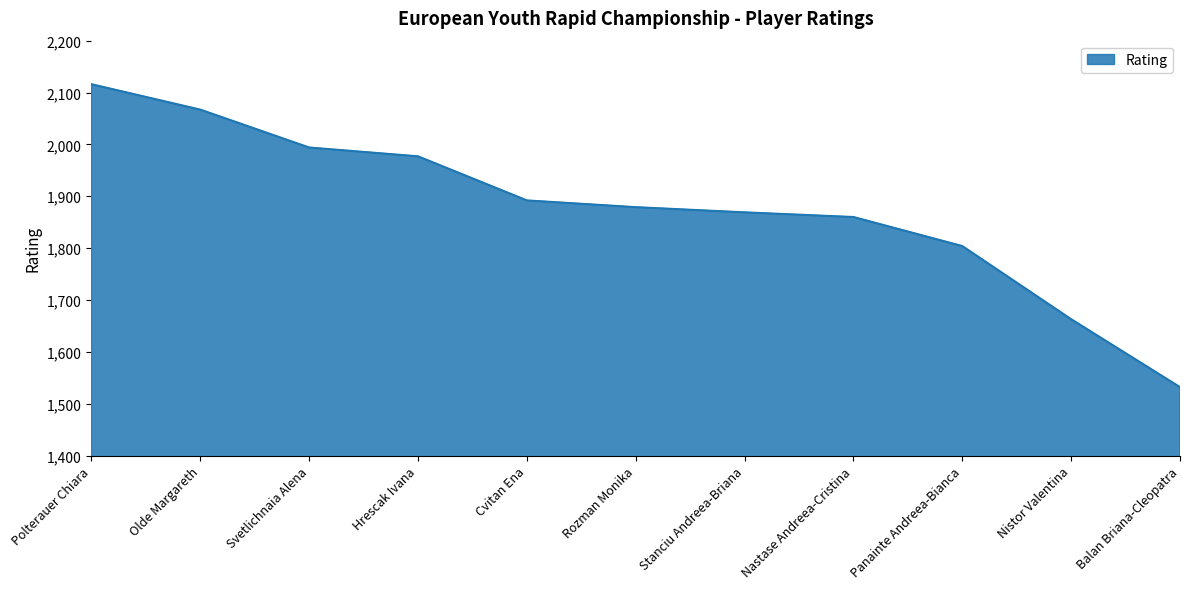

Rank the categories by value from highest to lowest.

Polterauer Chiara, Olde Margareth, Svetlichnaia Alena, Hrescak Ivana, Cvitan Ena, Rozman Monika, Stanciu Andreea-Briana, Nastase Andreea-Cristina, Panainte Andreea-Bianca, Nistor Valentina, Balan Briana-Cleopatra